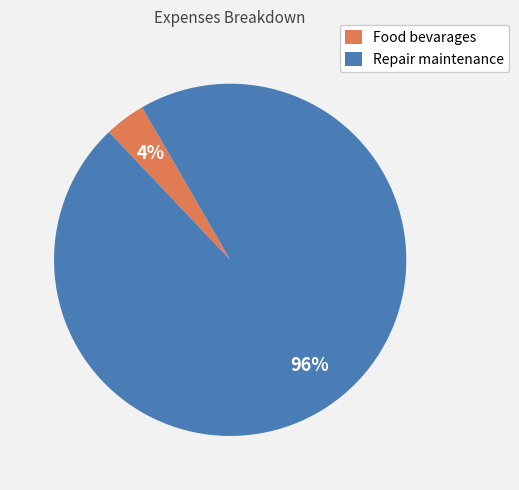

Which slice is the largest?

Repair maintenance